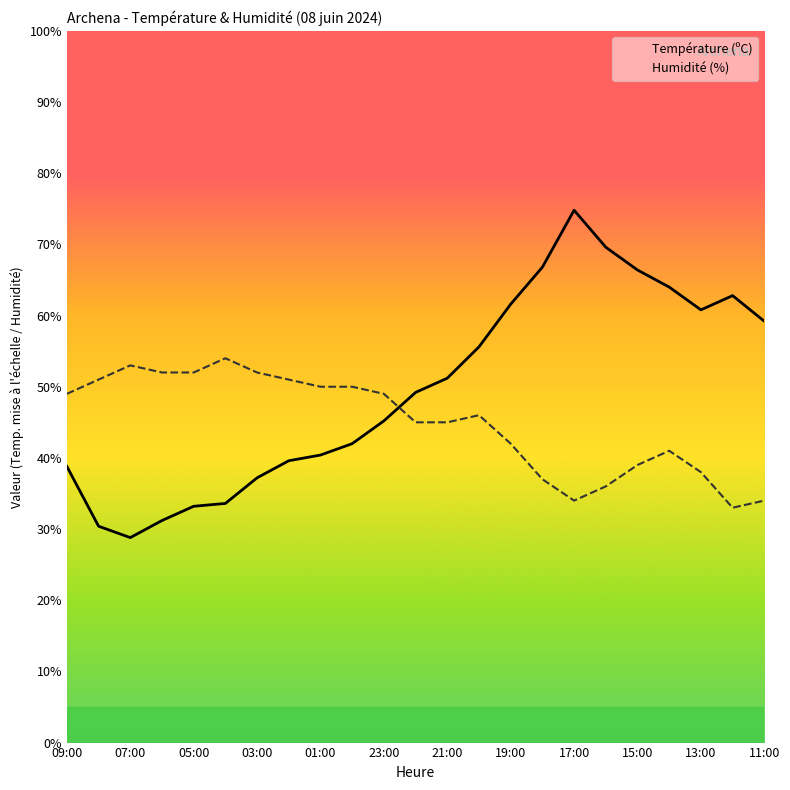

What is the spread (max minus min) of values at 19:00?

19.6